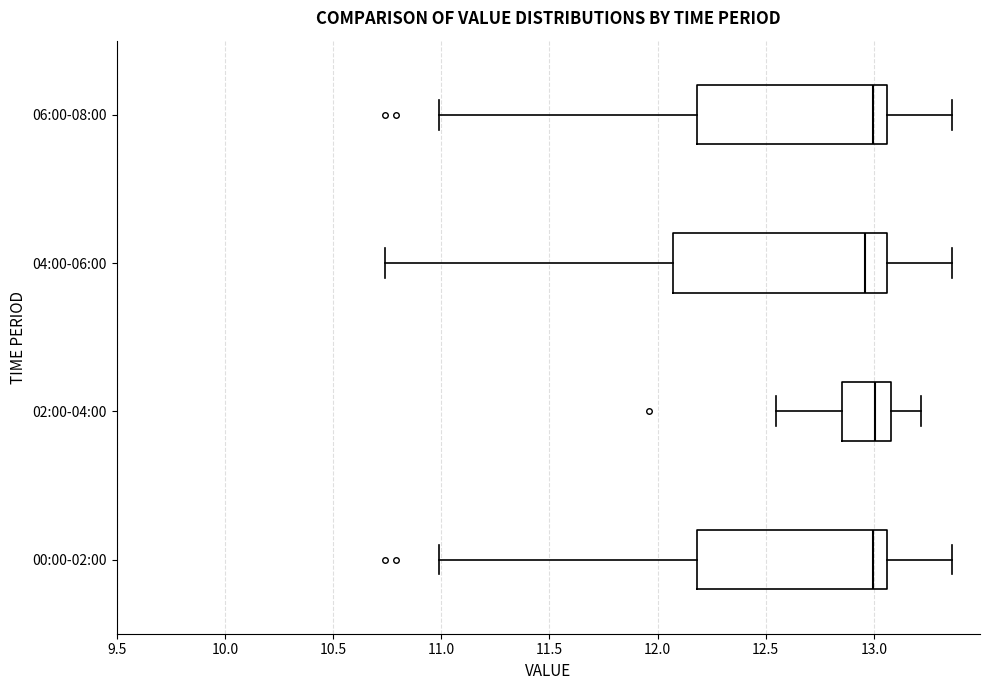

Comparing the boxes themselves (not the whiskers), which one is the widest?

04:00-06:00